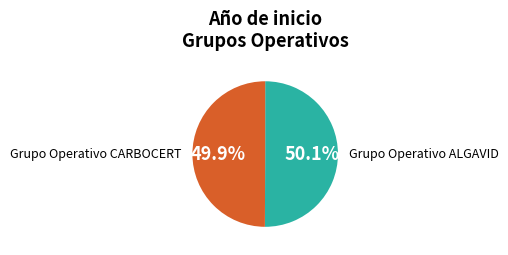

Is there any slice that represents more than half of the pie?

Yes